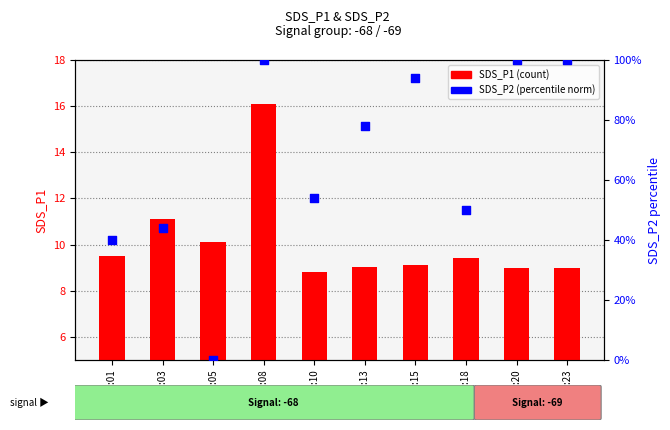

Which series reaches the minimum Y coordinate?

SDS_P2 (norm)